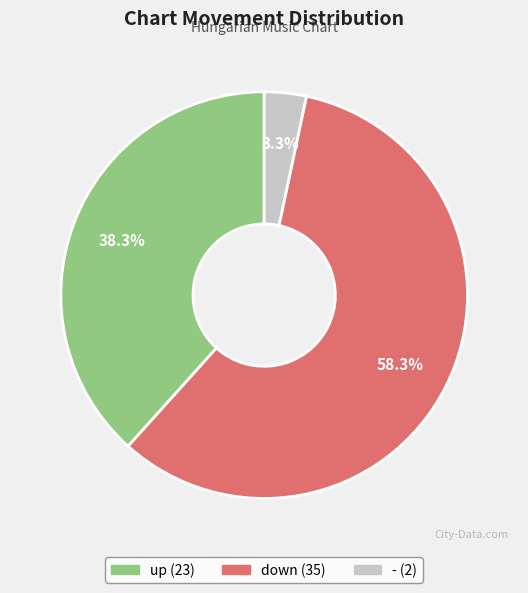

Rank the categories by value from highest to lowest.

down, up, -